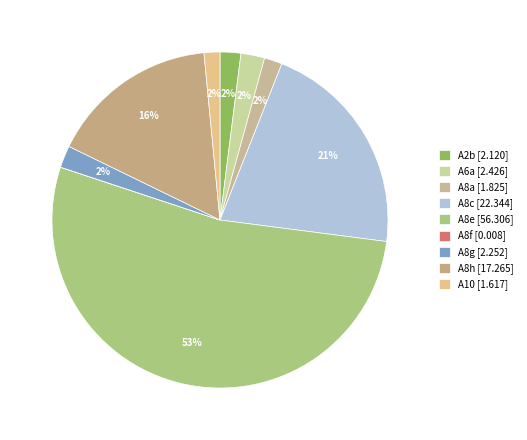

Which category has the smallest portion of the pie?

A8f